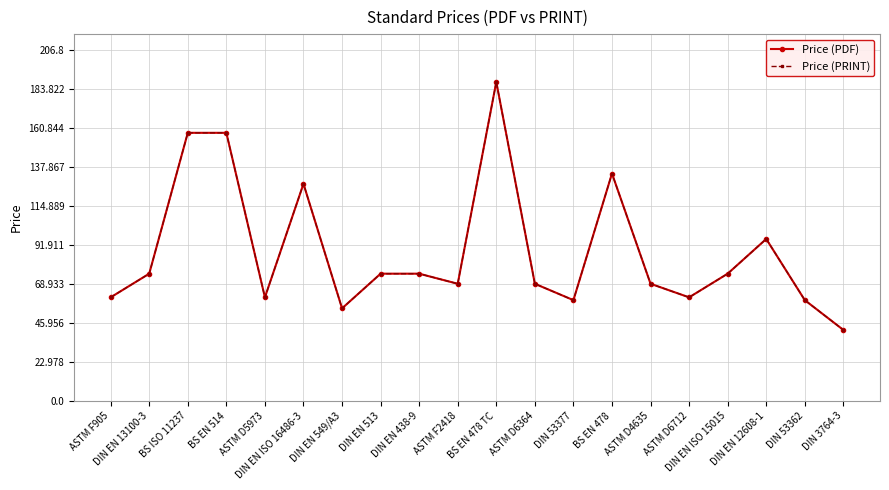

Is this an area chart (filled region under the line)?

No